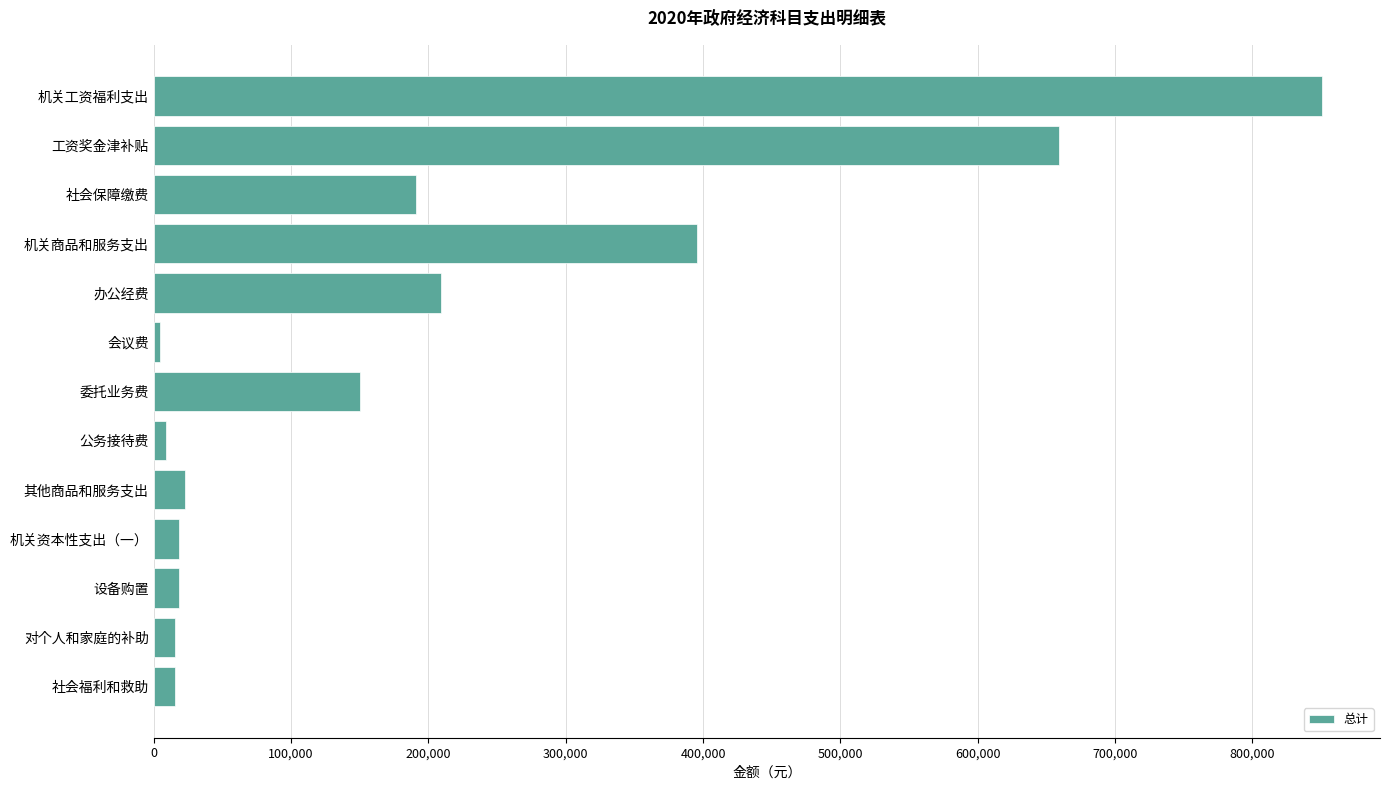

What is the greatest value displayed?

850376